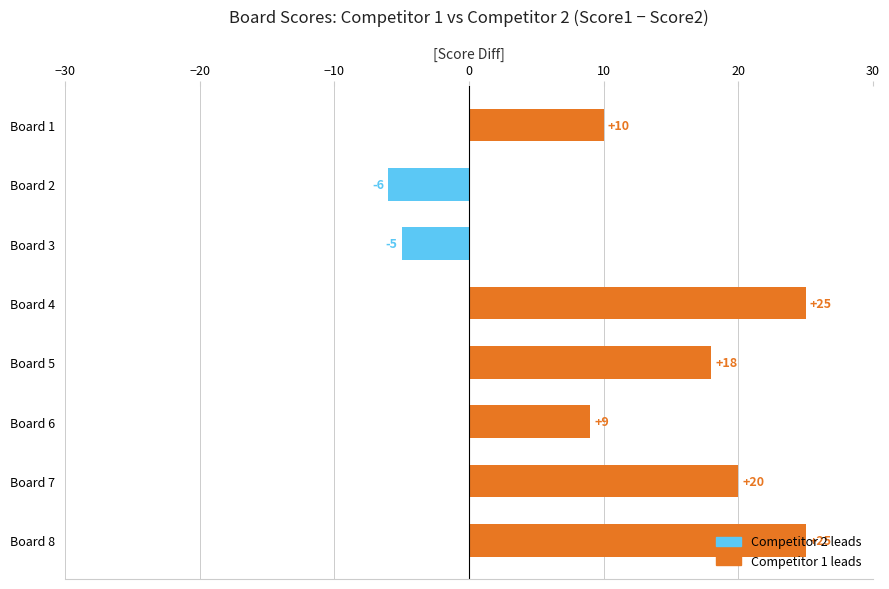

What is the value of the 3rd bar from the top?

-5